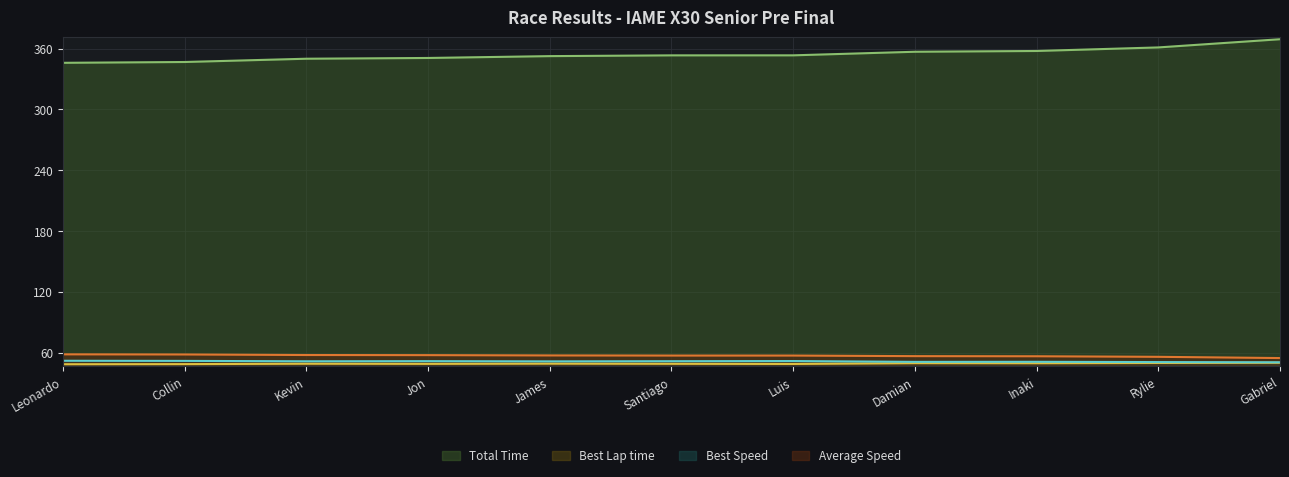

What value does the Average Speed series have at Kevin?

57.6